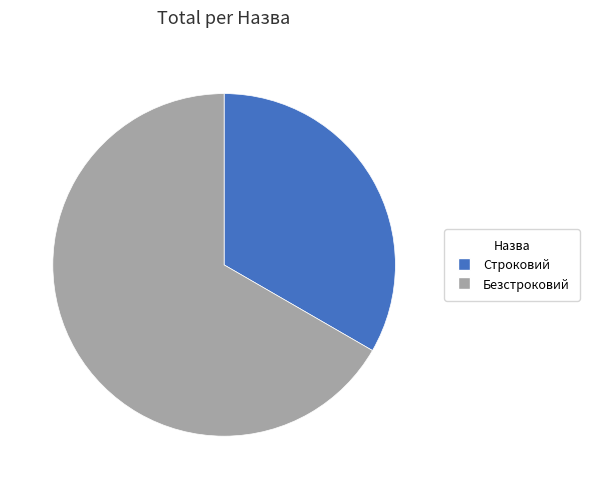

Is Строковий the majority of the pie?

No